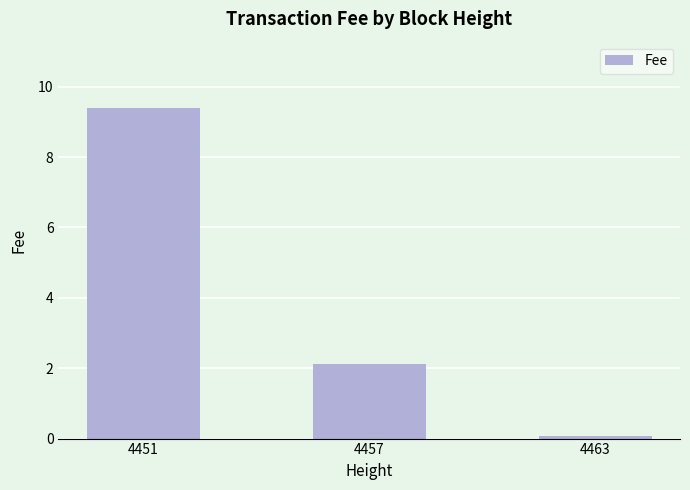

What is the change in value from 4451 to 4463?

-9.3